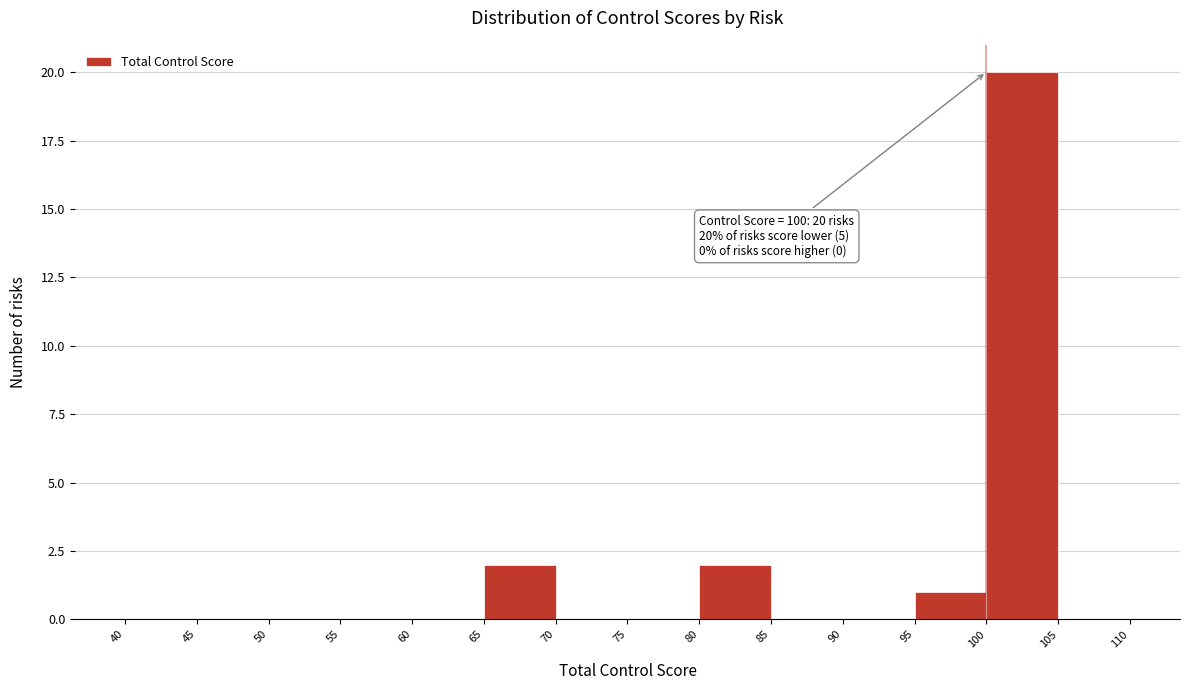

Which range on the x-axis has the tallest bar?

100 to 105